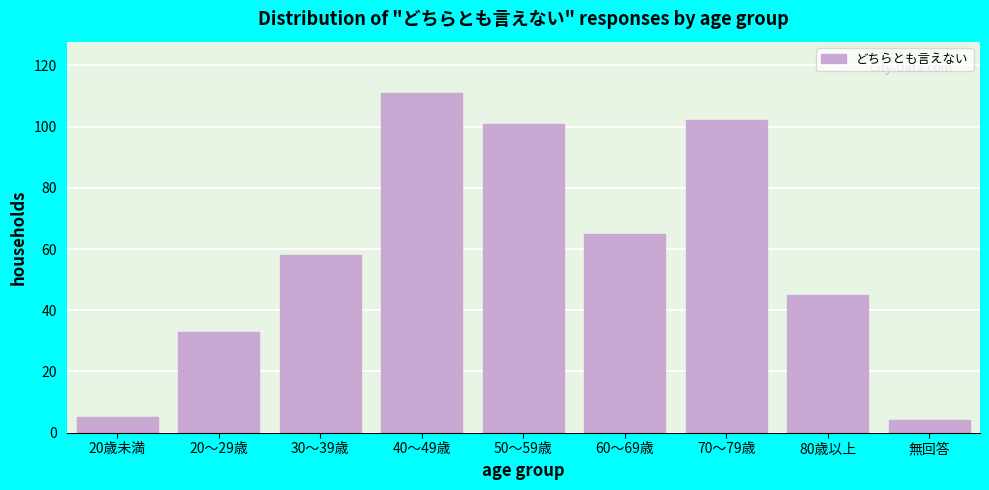

Reading right to left, list all the values displayed in this chart.

無回答=4	80歳以上=45	70～79歳=102	60～69歳=65	50～59歳=101	40～49歳=111	30～39歳=58	20～29歳=33	20歳未満=5